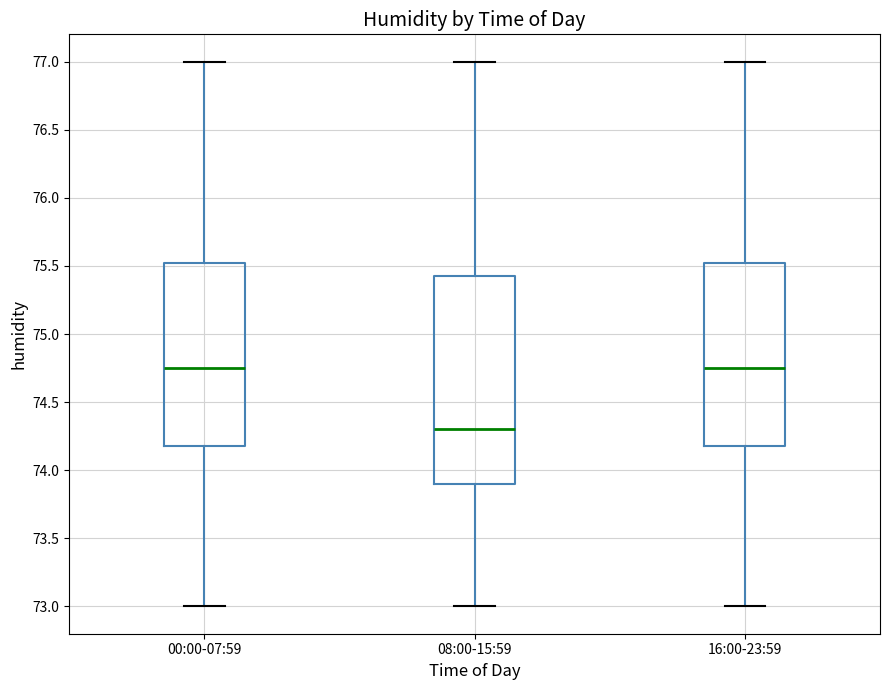

Where does the median line of the box for 00:00-07:59 sit on the y-axis? The values are not printed on the chart, so give them approximately, as read against the axis.

74.75